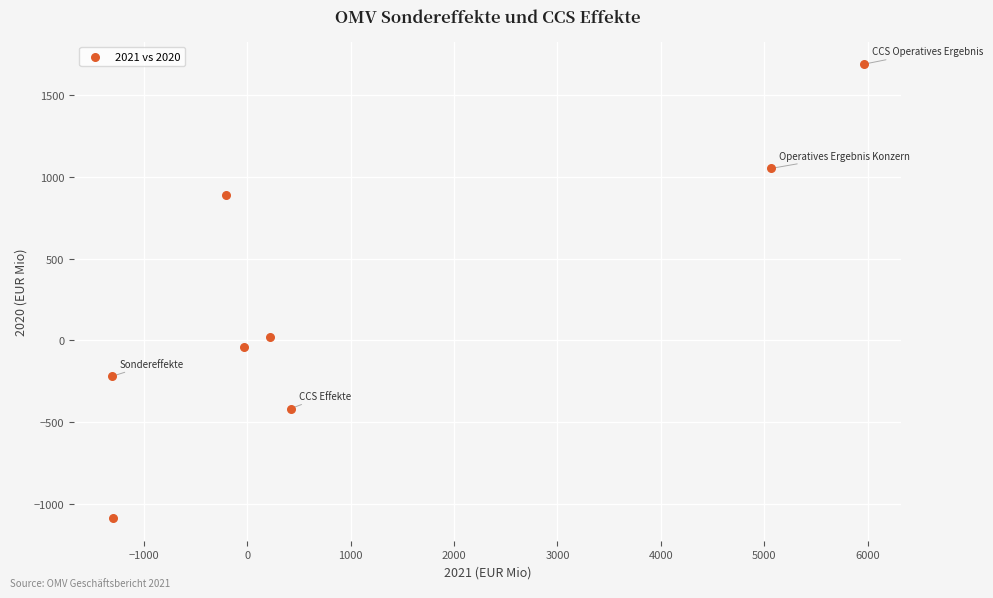

What is the range of X values (max minus min)?

7276